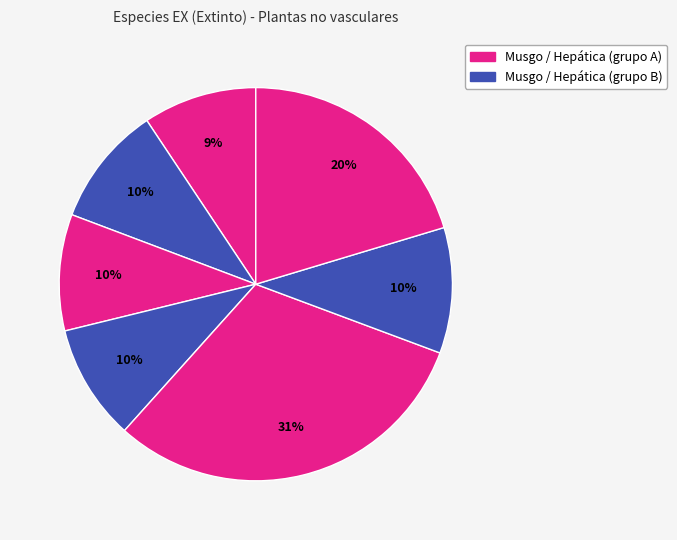

How many slices are in this pie chart?

7